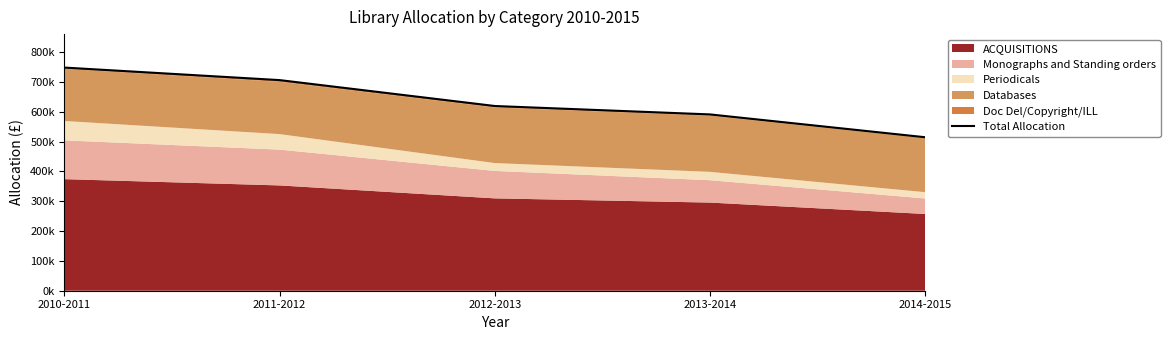

Reading left to right, what are all the values shown in this chart?

748000	706000	619178	591000	514500